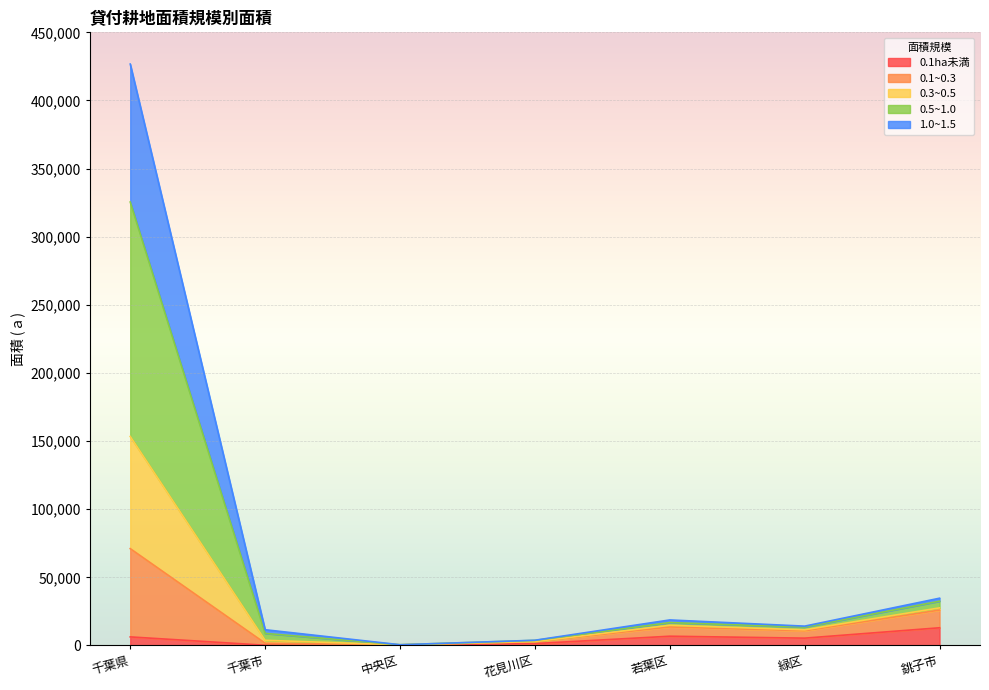

The value of 0.1ha未満 at 中央区 is 206. True or false?

True